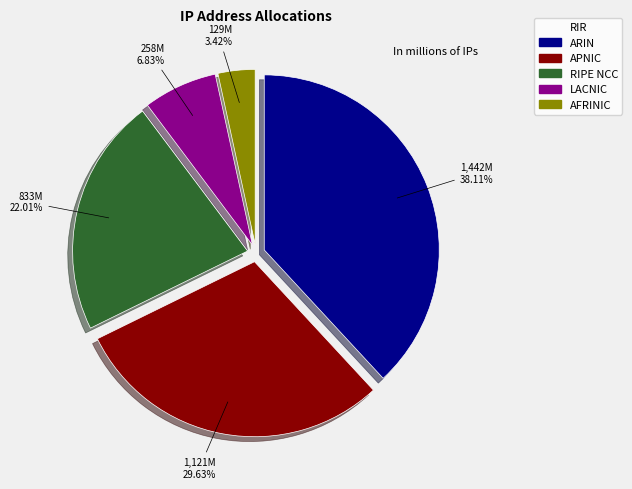

Is there a majority slice in this chart?

No